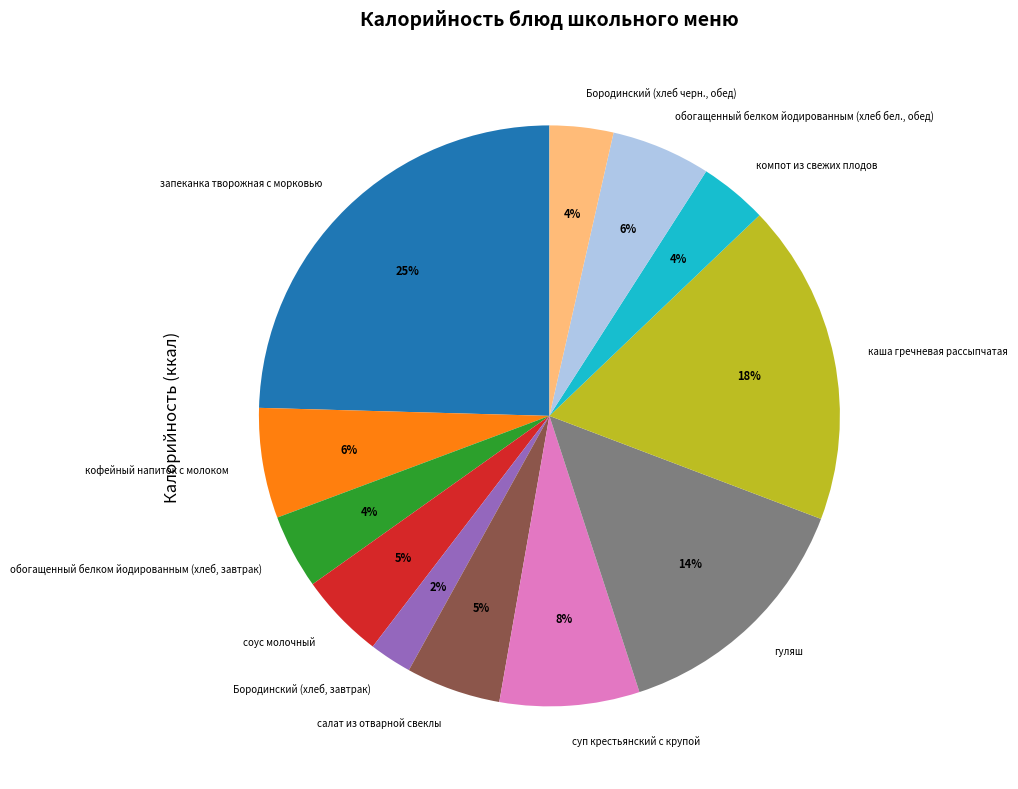

How many segments does this pie chart have?

12